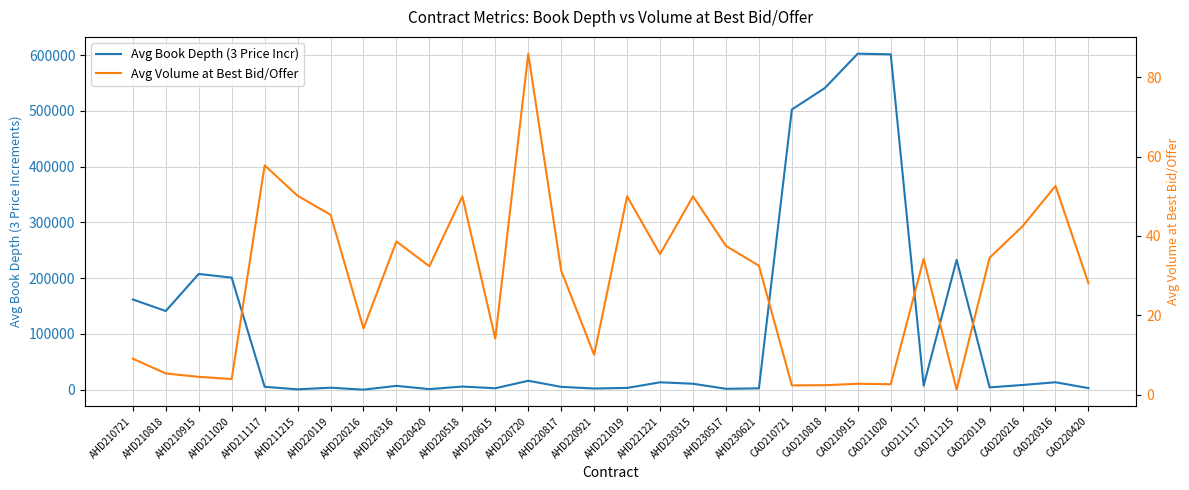

At which label is Avg Volume at Best Bid/Offer closest to 43?

CAD220216